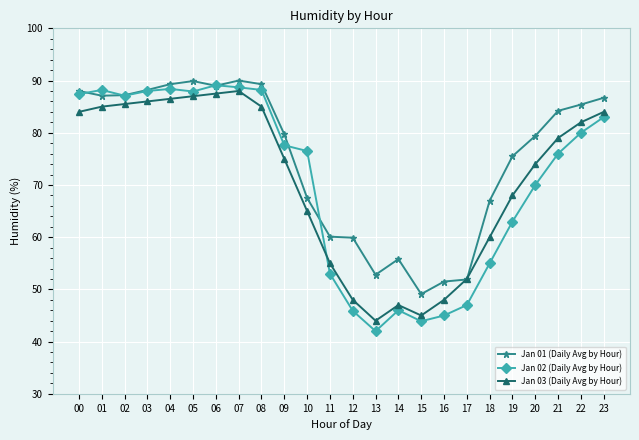

In Jan 03 (Daily Avg by Hour), how many points are higher than both neighbors (excluding endpoints)?

2